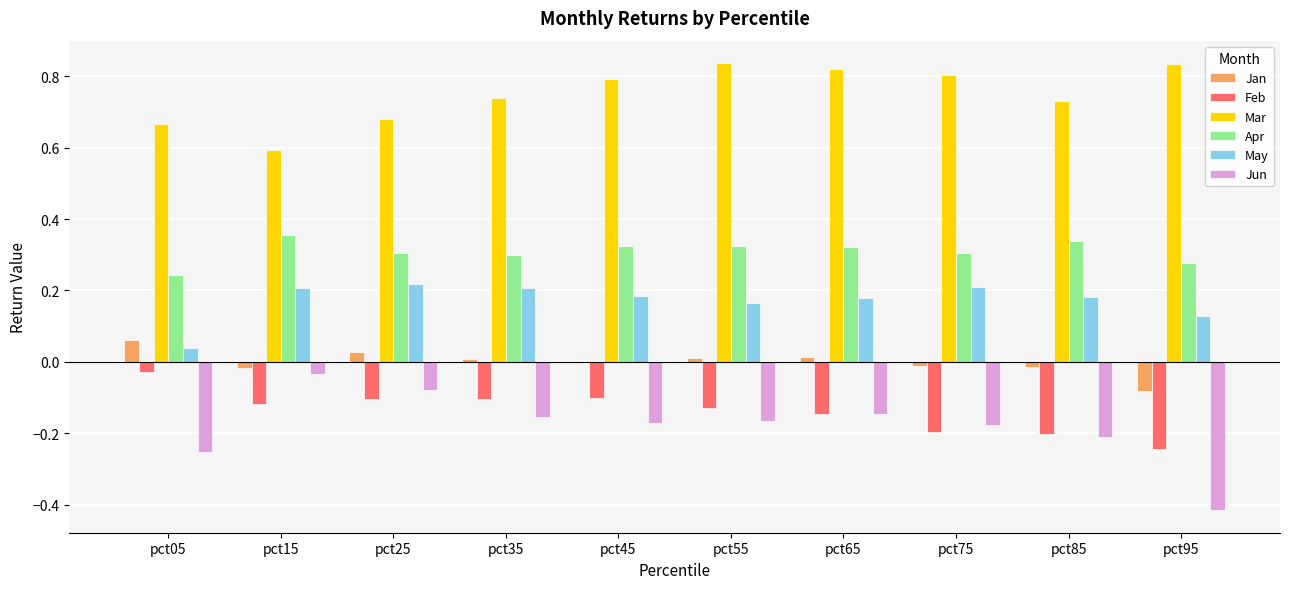

What is the total value across all series at pct35?

1.0